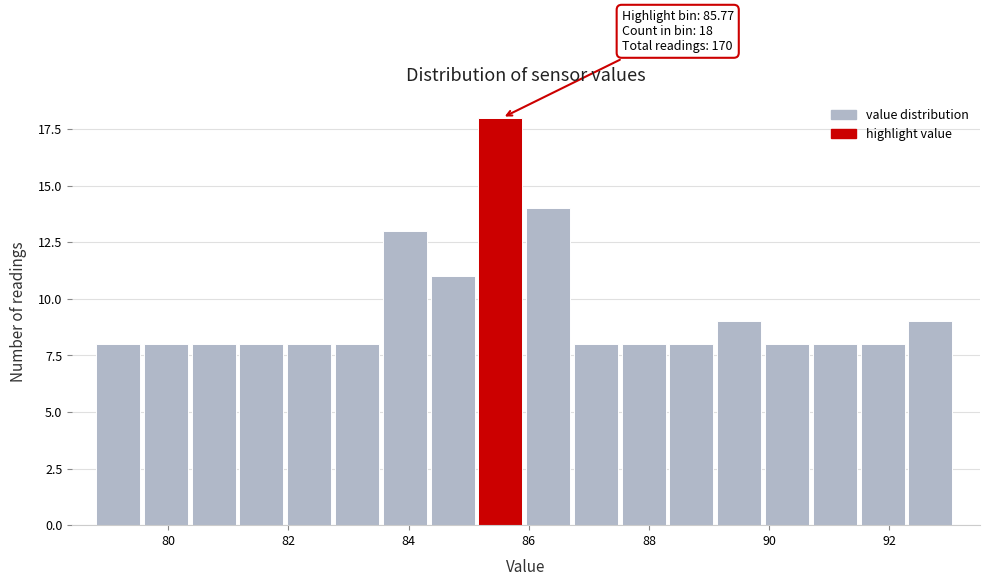

Around what value on the x-axis is the tallest bar? Give the approximate position of its centre, as read against the axis.

85.6